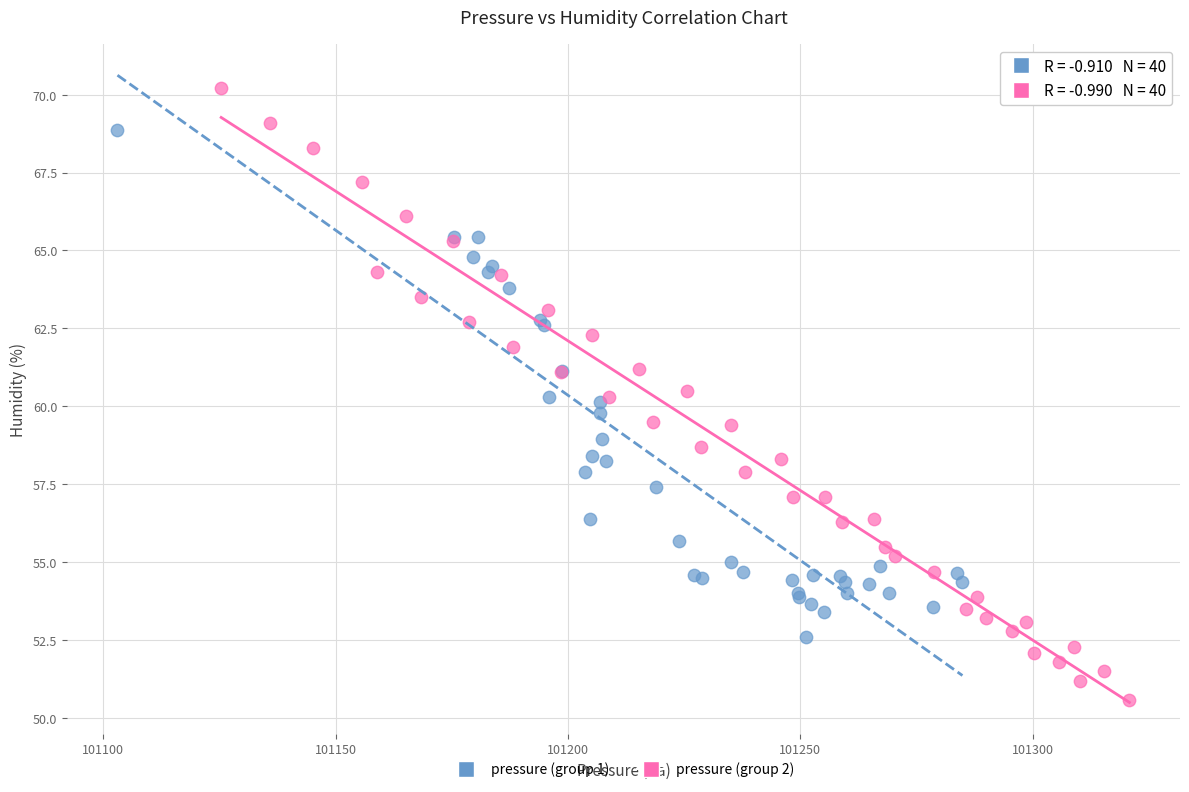

Which series contains the lowest Y value?

pressure (group 2)